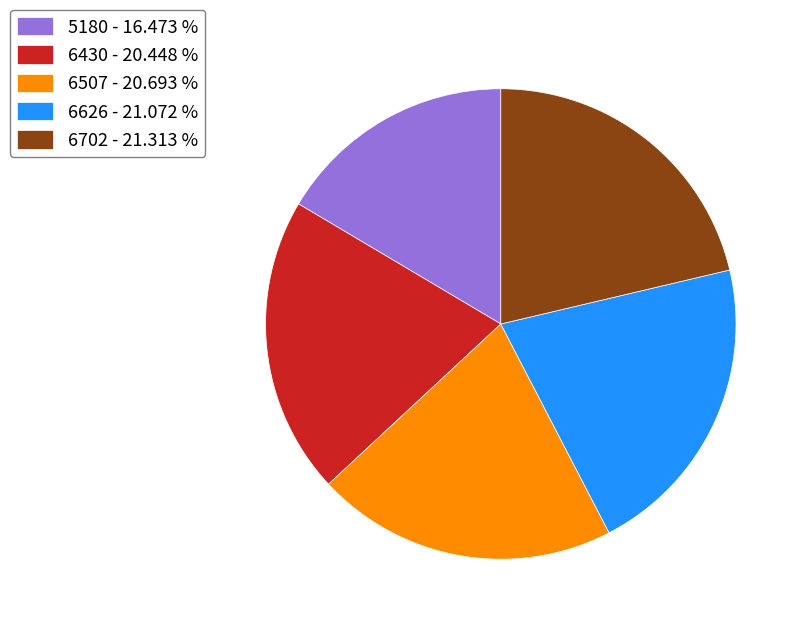

Is the sum of 6626 - 21.072 % and 6702 - 21.313 % greater than half?

No